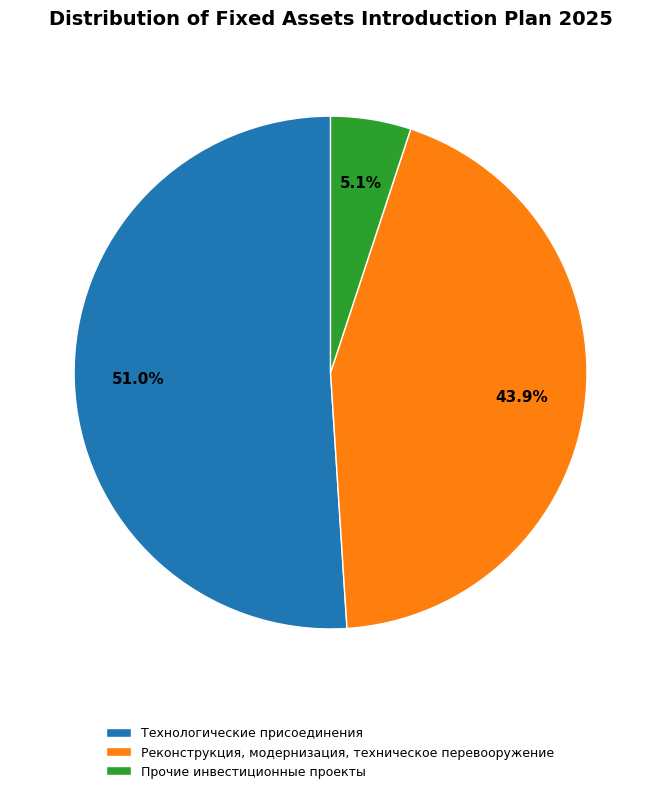

What is the largest slice in the pie chart?

Технологические присоединения